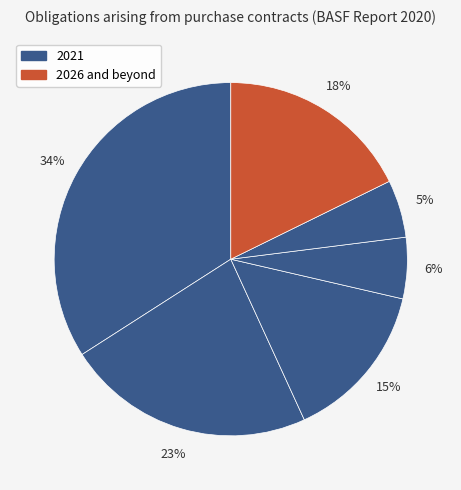

Which category has the biggest portion of the pie?

2021